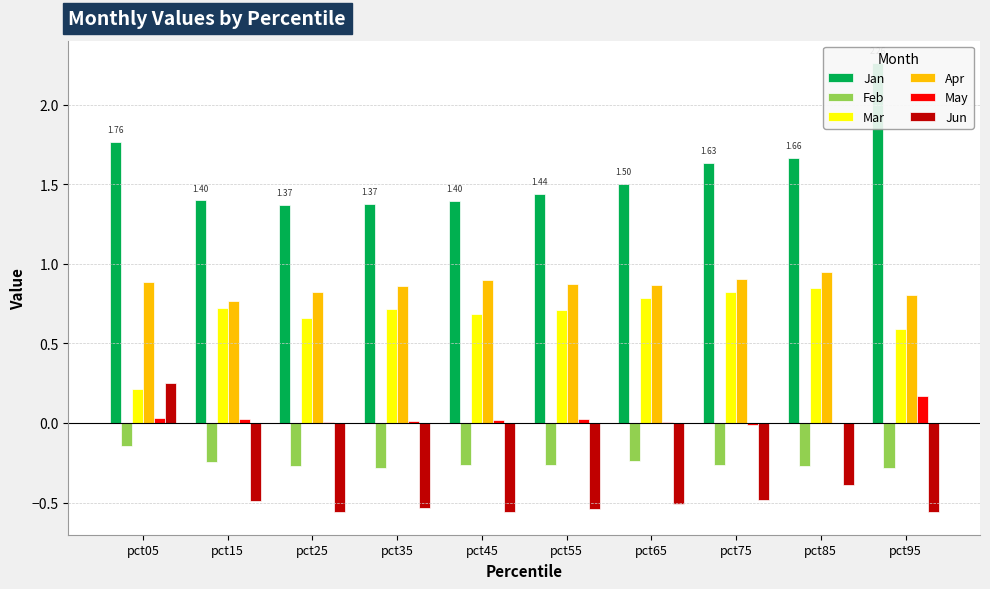

Does the chart contain any negative values?

Yes